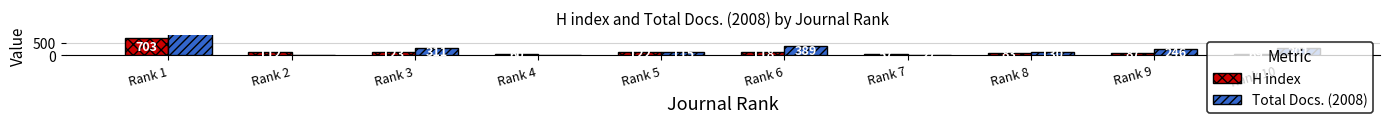

Between Rank 7 and Rank 4, which is larger?

Rank 4